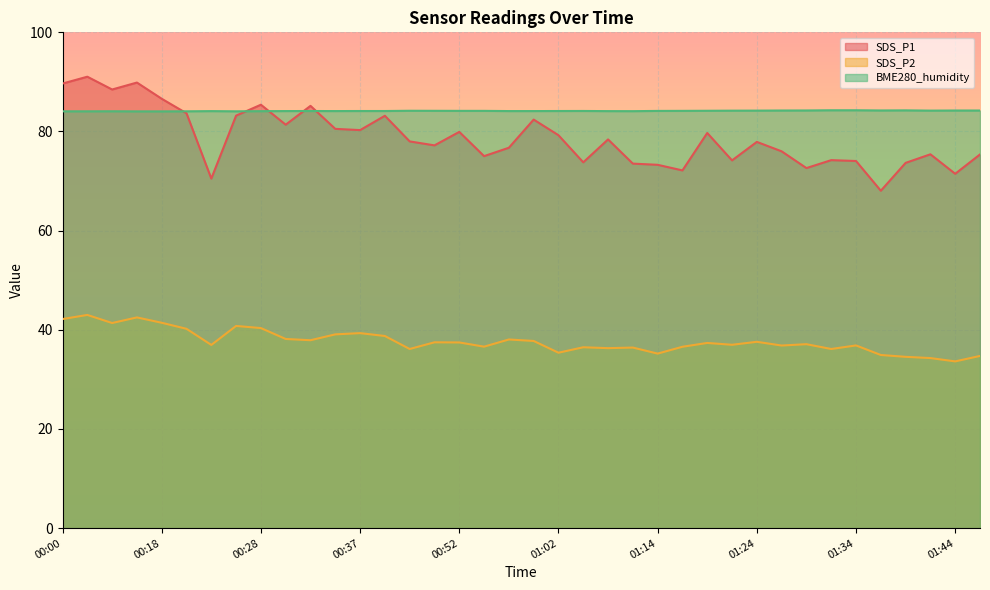

Reading left to right, list all the values displayed in this chart.

SDS_P1: 00:00=89.7	00:03=91.0	00:05=88.5	00:15=89.9	00:18=86.6	00:20=83.7	00:23=70.5	00:25=83.2	00:28=85.4	00:30=81.4	00:33=85.2	00:35=80.5	00:37=80.3	00:40=83.2	00:45=78.0	00:47=77.2	00:52=79.9	00:55=75.0	00:57=76.7	01:00=82.4	01:02=79.2	01:07=73.8	01:09=78.4	01:12=73.5	01:14=73.3	01:17=72.2	01:19=79.7	01:22=74.2	01:24=77.9	01:27=76.0	01:29=72.6	01:32=74.2	01:34=74.0	01:37=68.0	01:39=73.7	01:41=75.4	01:44=71.5	01:46=75.4
SDS_P2: 00:00=42.2	00:03=43.0	00:05=41.4	00:15=42.5	00:18=41.4	00:20=40.2	00:23=37.0	00:25=40.8	00:28=40.4	00:30=38.1	00:33=37.9	00:35=39.1	00:37=39.3	00:40=38.8	00:45=36.1	00:47=37.5	00:52=37.5	00:55=36.6	00:57=38.0	01:00=37.8	01:02=35.4	01:07=36.5	01:09=36.3	01:12=36.4	01:14=35.2	01:17=36.6	01:19=37.4	01:22=37.0	01:24=37.6	01:27=36.8	01:29=37.1	01:32=36.1	01:34=36.9	01:37=34.9	01:39=34.5	01:41=34.3	01:44=33.6	01:46=34.7
BME280_humidity: 00:00=84.1	00:03=84.1	00:05=84.1	00:15=84.1	00:18=84.1	00:20=84.1	00:23=84.1	00:25=84.1	00:28=84.1	00:30=84.1	00:33=84.1	00:35=84.1	00:37=84.1	00:40=84.1	00:45=84.2	00:47=84.2	00:52=84.2	00:55=84.2	00:57=84.1	01:00=84.1	01:02=84.1	01:07=84.1	01:09=84.1	01:12=84.1	01:14=84.2	01:17=84.2	01:19=84.2	01:22=84.2	01:24=84.2	01:27=84.2	01:29=84.2	01:32=84.3	01:34=84.3	01:37=84.2	01:39=84.3	01:41=84.2	01:44=84.2	01:46=84.2